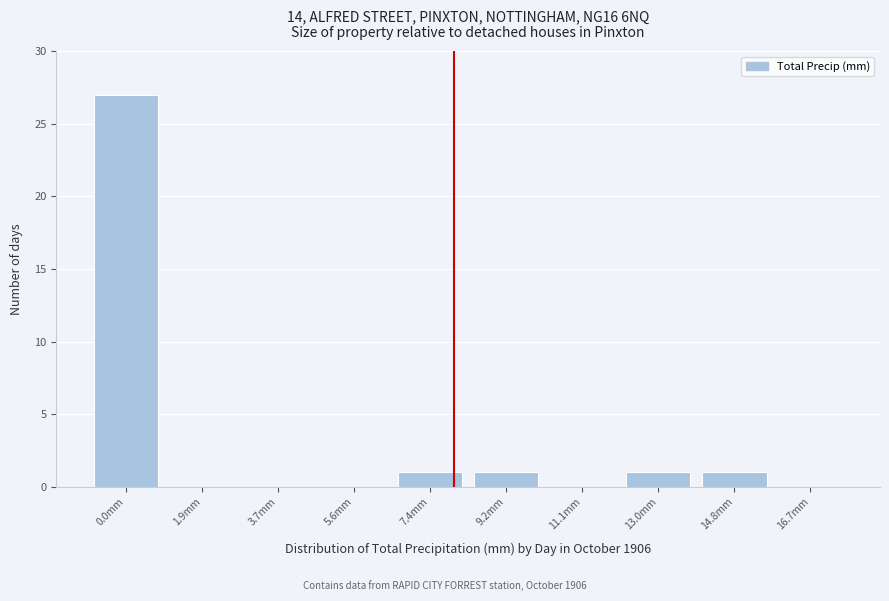

Reading left to right, list all the values displayed in this chart.

0.0mm=27	1.9mm=0	3.7mm=0	5.6mm=0	7.4mm=1	9.2mm=1	11.1mm=0	13.0mm=1	14.8mm=1	16.7mm=0